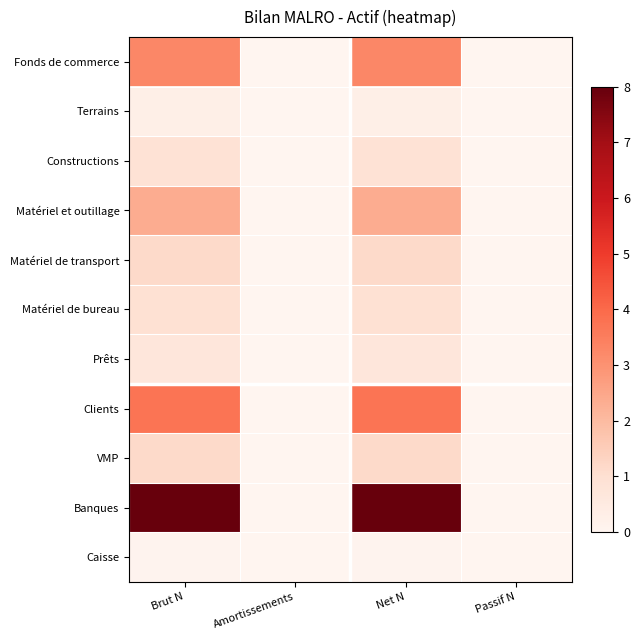

What is the maximum value shown in the chart?

8.0